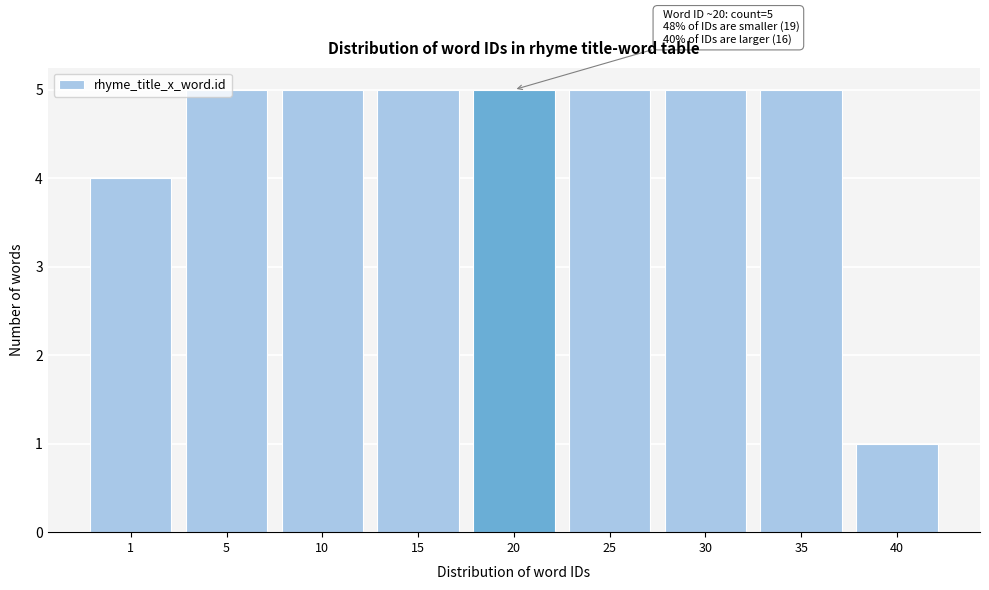

What is the change in value from 1 to 25?

+1